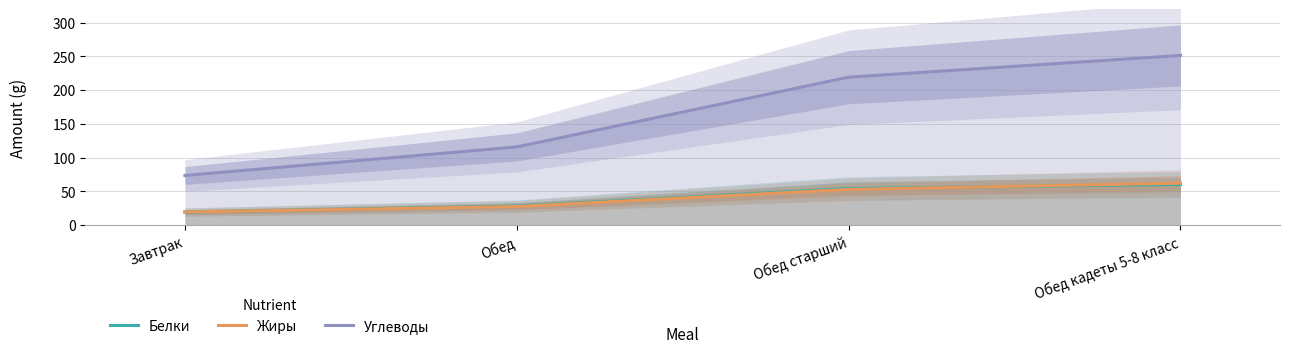

What is the greatest value displayed?

251.3